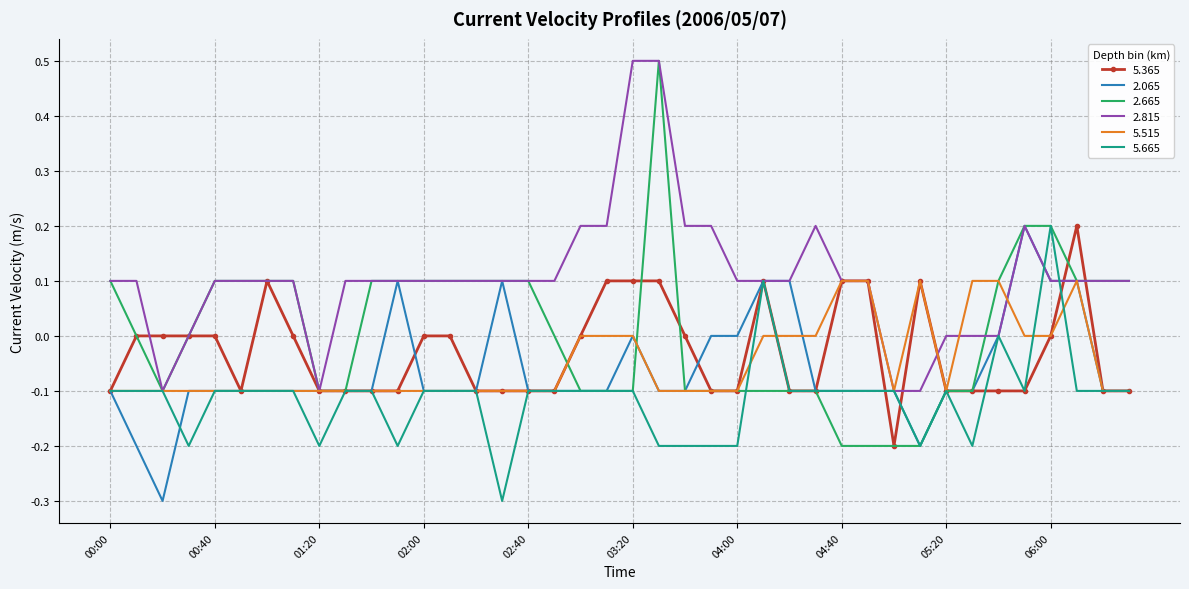

Which series has the widest spread of values?

2.665